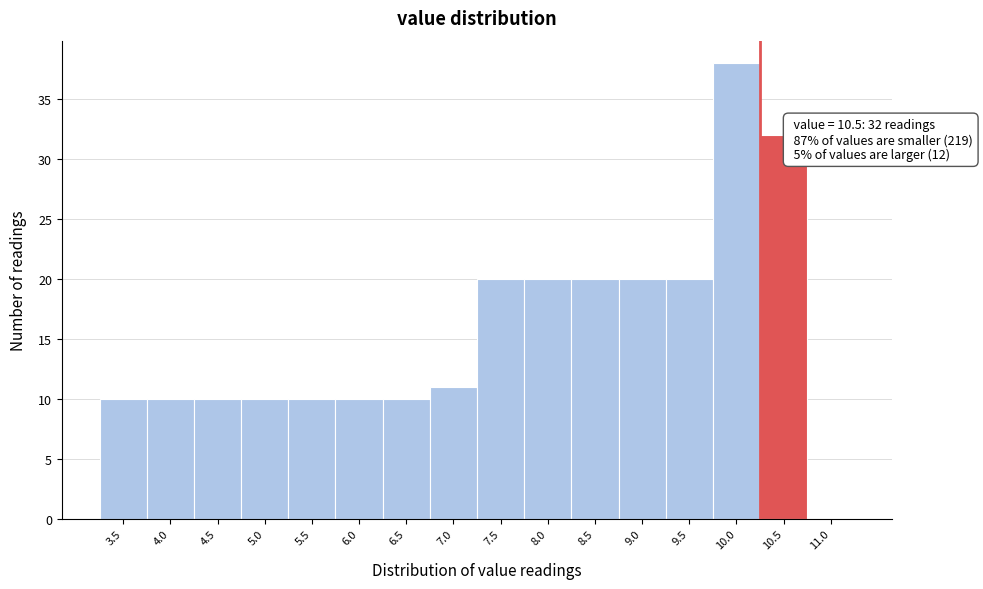

Reading left to right, what are all the values shown in this chart?

3.5=10	4.0=10	4.5=10	5.0=10	5.5=10	6.0=10	6.5=10	7.0=11	7.5=20	8.0=20	8.5=20	9.0=20	9.5=20	10.0=38	10.5=32	11.0=0